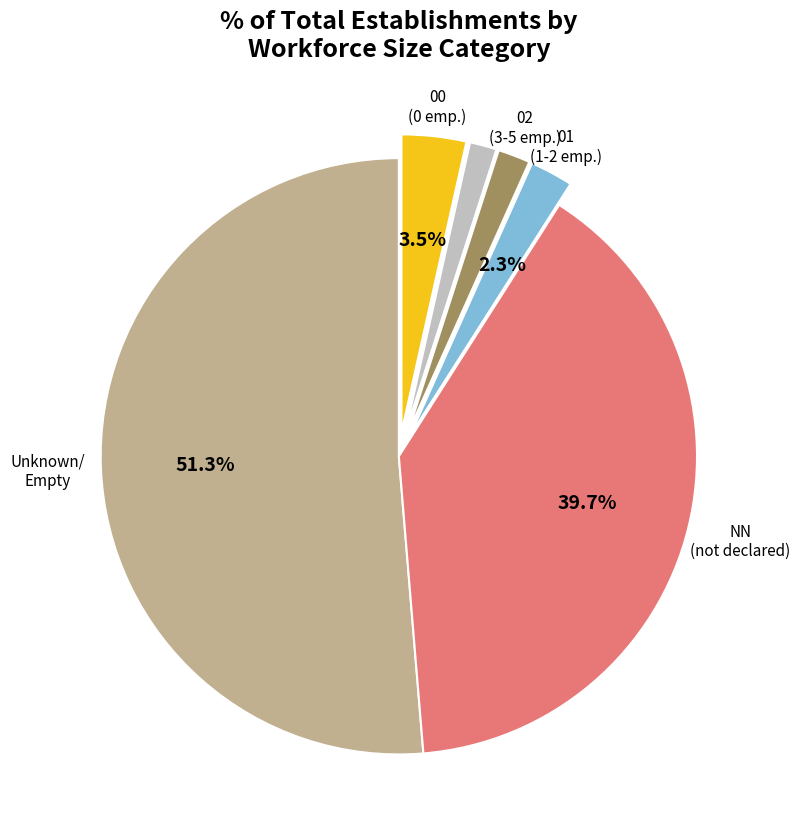

How many slices are in this pie chart?

6